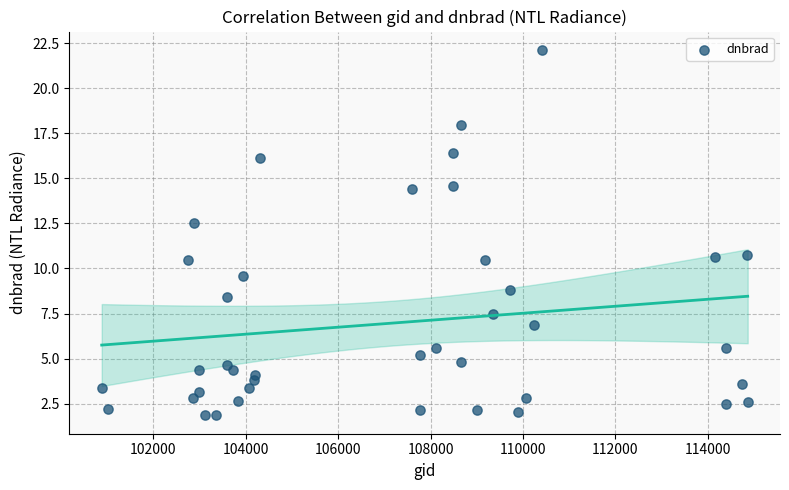

What is the range of Y values (max minus min)?

20.3